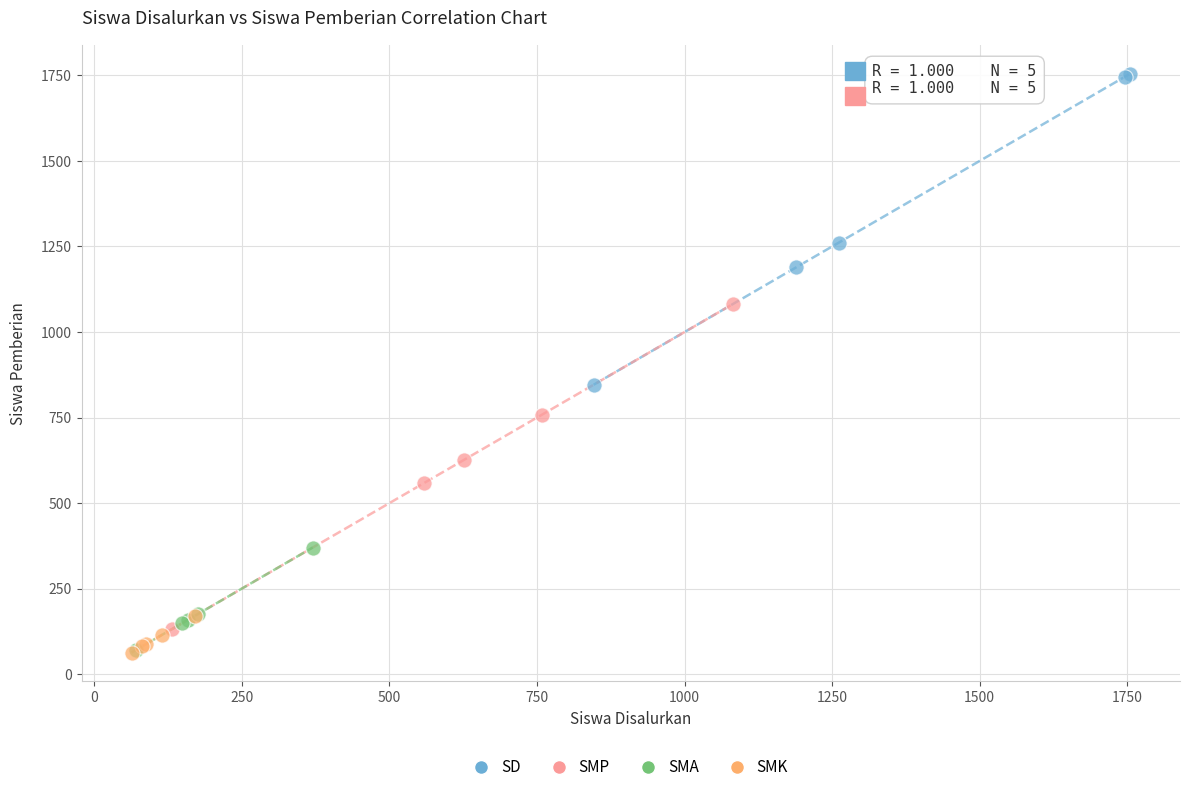

Which series reaches the maximum Y coordinate?

SD